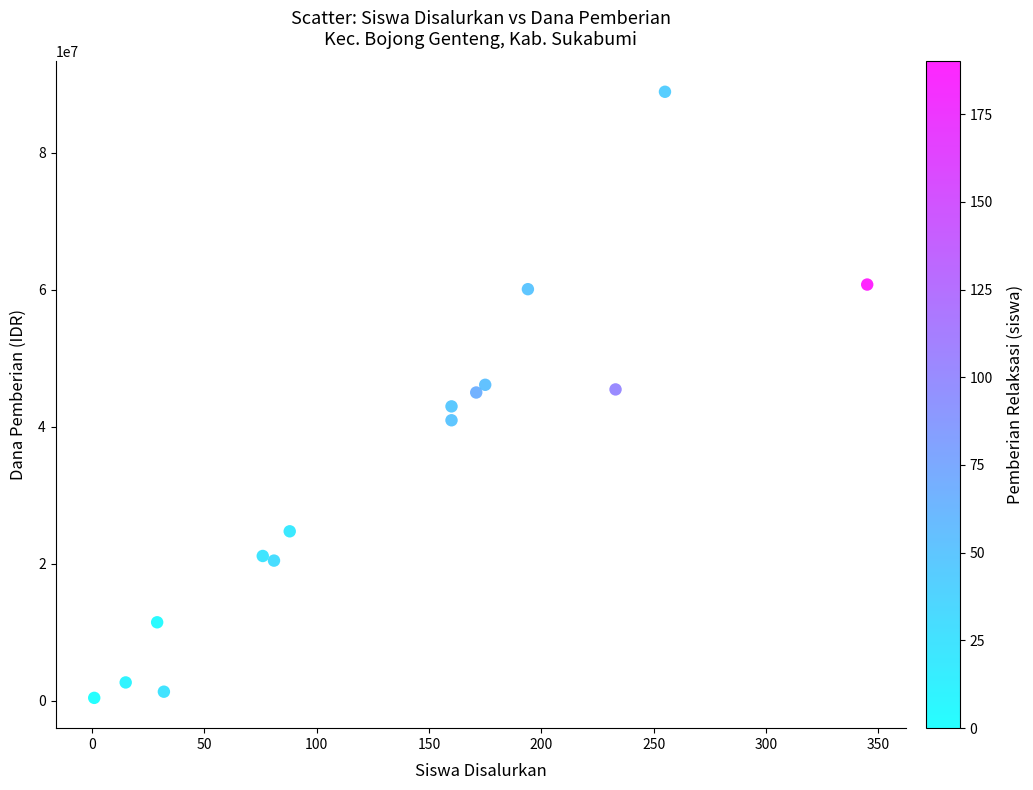

What is the range of X values (max minus min)?

344